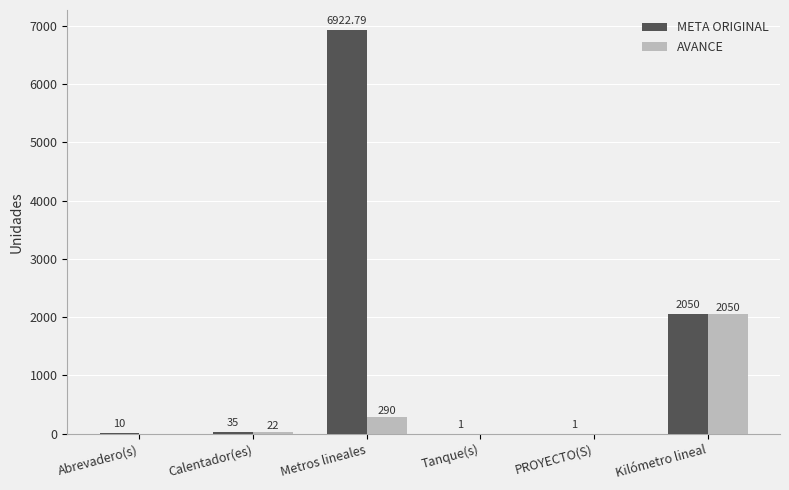

What is the sum of the AVANCE values at Kilómetro lineal and Metros lineales?

2340.0